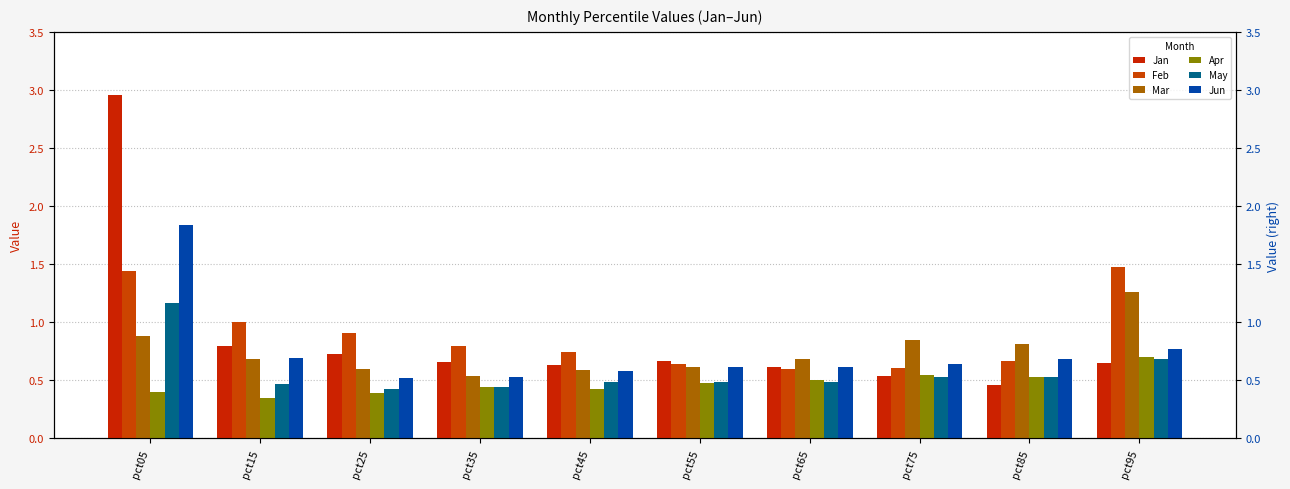

The value of Mar at pct85 is 0.8. True or false?

True